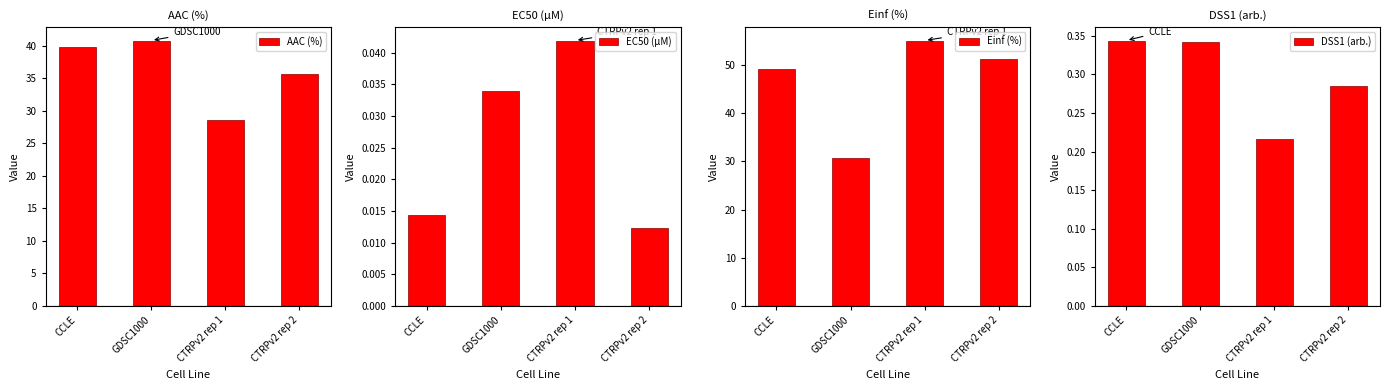

Rank the categories by AAC (%) value from lowest to highest.

CTRPv2 rep 1, CTRPv2 rep 2, CCLE, GDSC1000